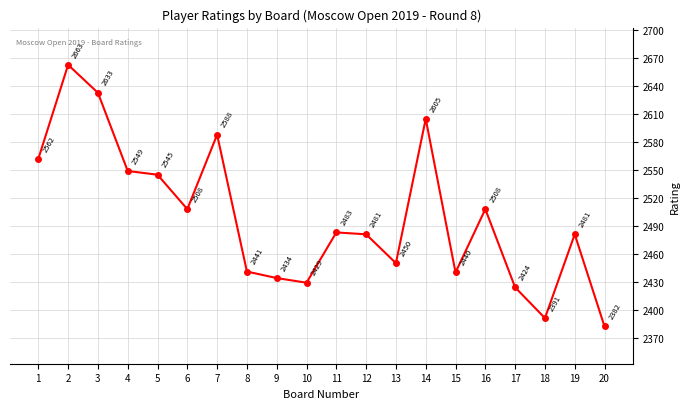

Read the value at 13.

2450